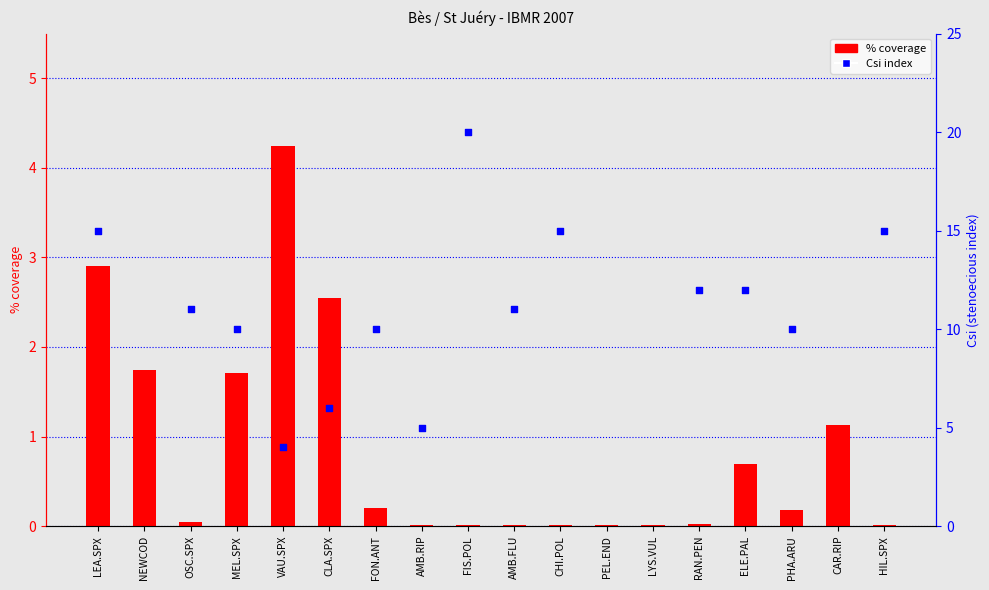

At how many categories does at least one series exceed 9?

11